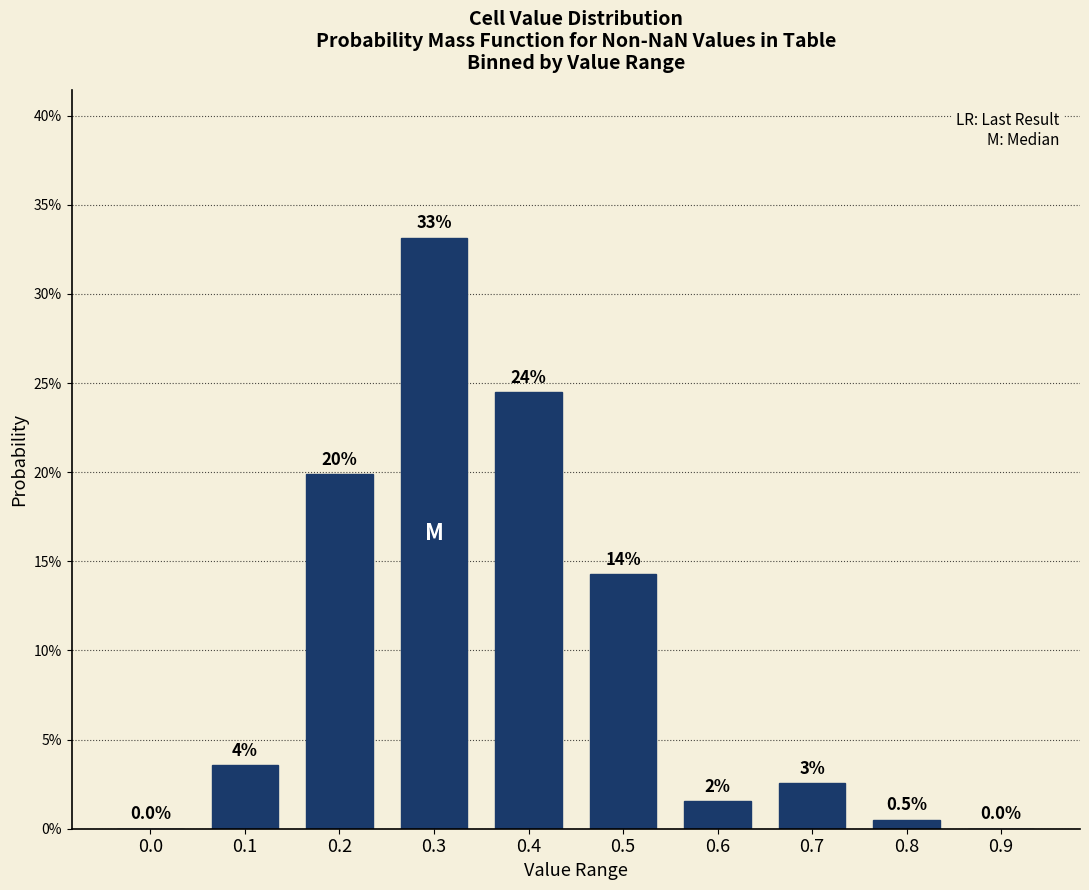

Are the bars horizontal?

No